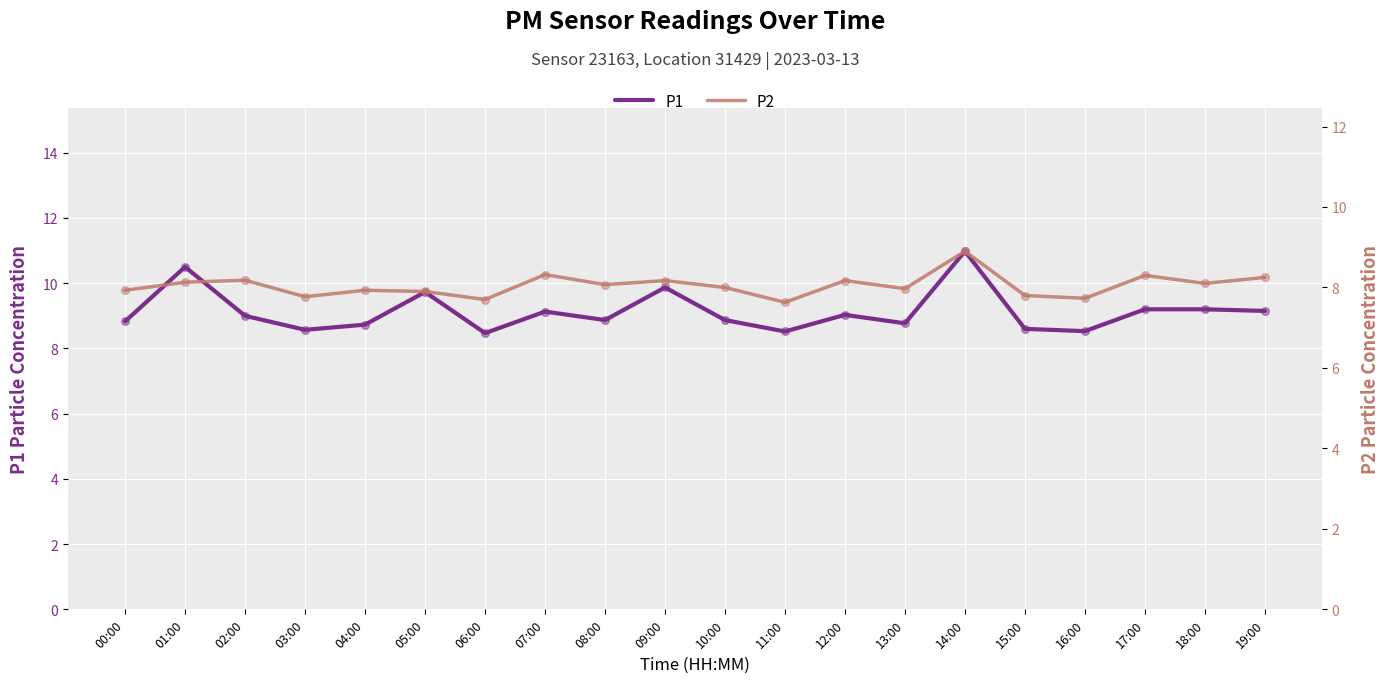

What are all the series names shown in the legend?

P1, P2